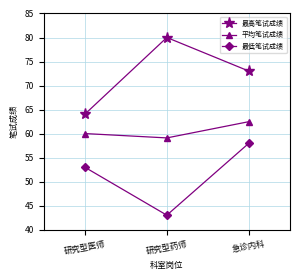

At which category does the chart reach its peak across all series?

研究型药师